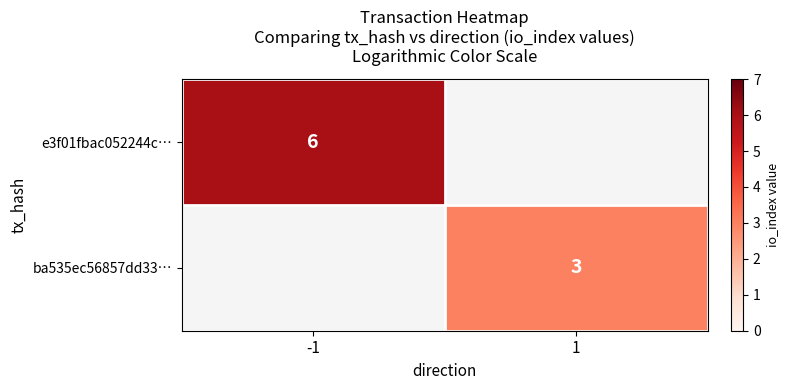

Is it true that ba535ec56857dd33… equals 4 at 1?

False